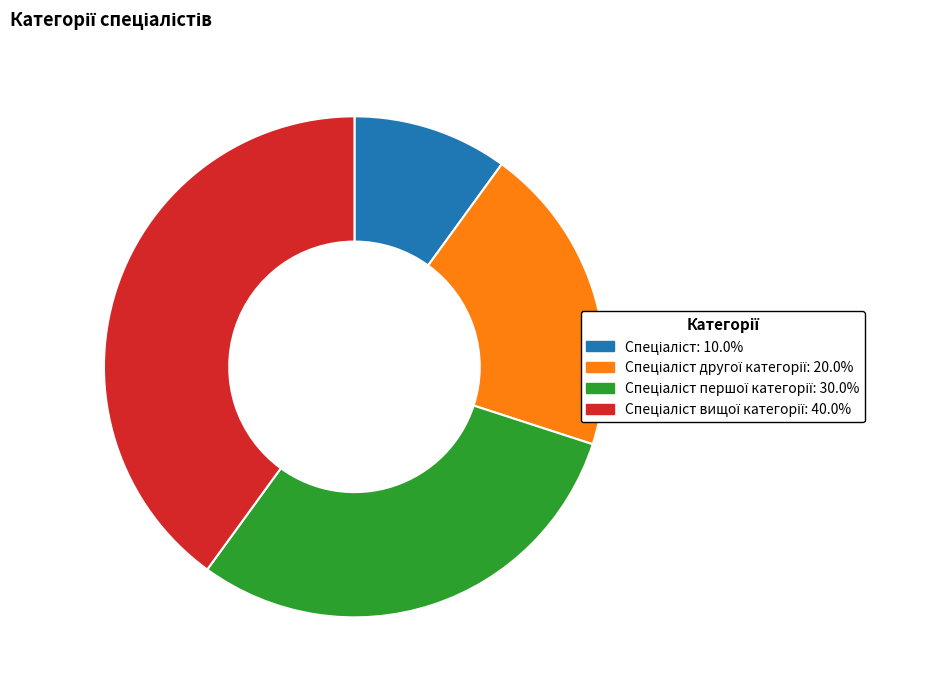

Does any single category account for the majority?

No